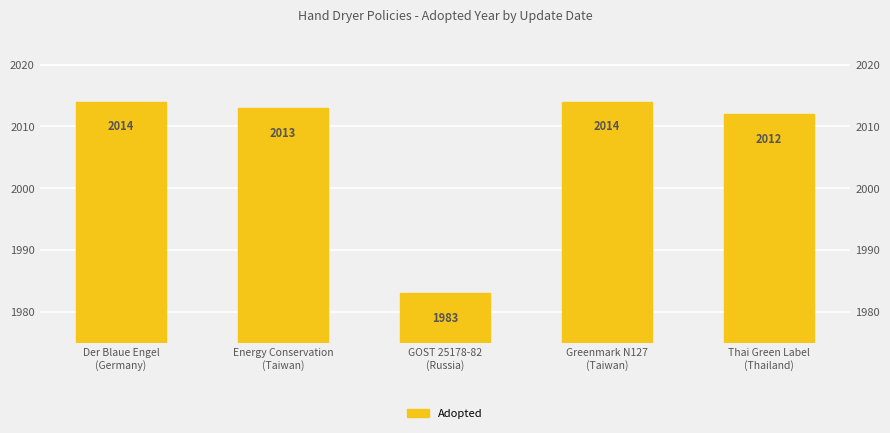

What is the ratio of the value at Greenmark N127
(Taiwan) to the value at GOST 25178-82
(Russia)?

1.0